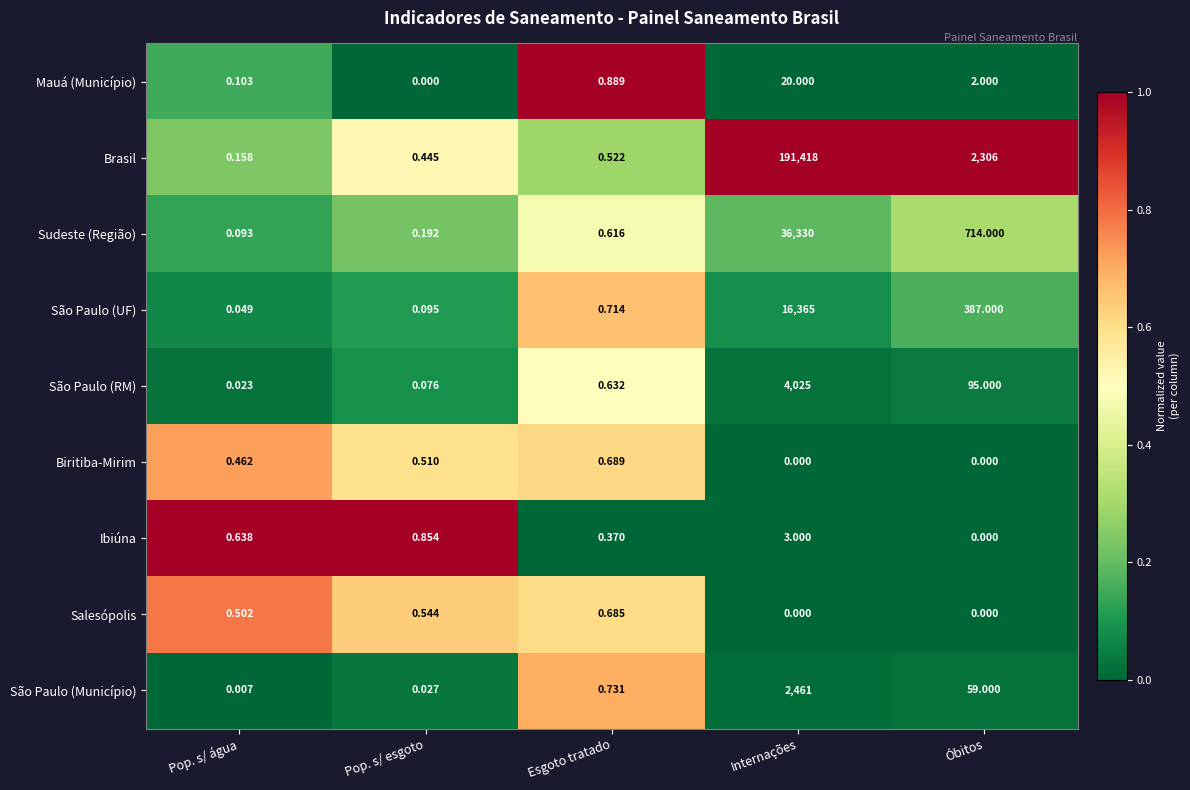

List the series in order of their peak value, highest first.

Brasil, Sudeste (Região), São Paulo (UF), São Paulo (RM), São Paulo (Município), Mauá (Município), Ibiúna, Biritiba-Mirim, Salesópolis